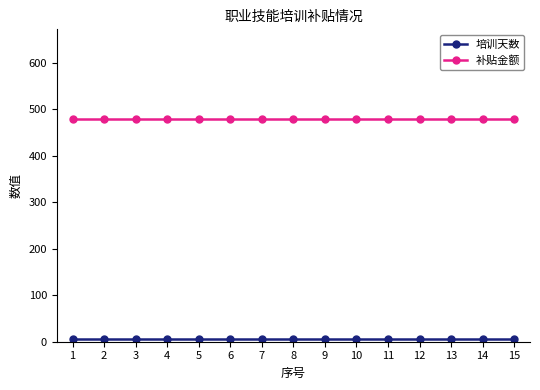

Does the chart have visible grid lines?

No